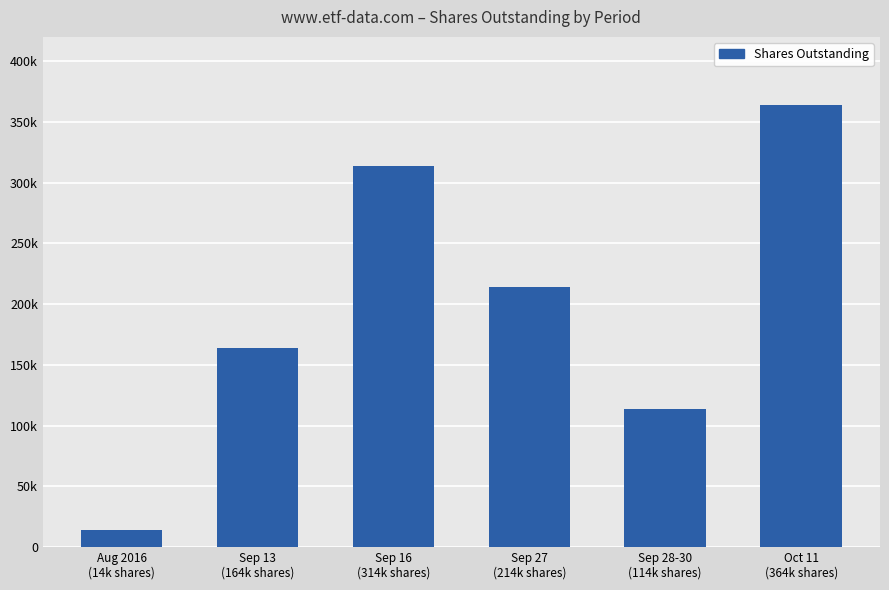

Are the bars horizontal?

No